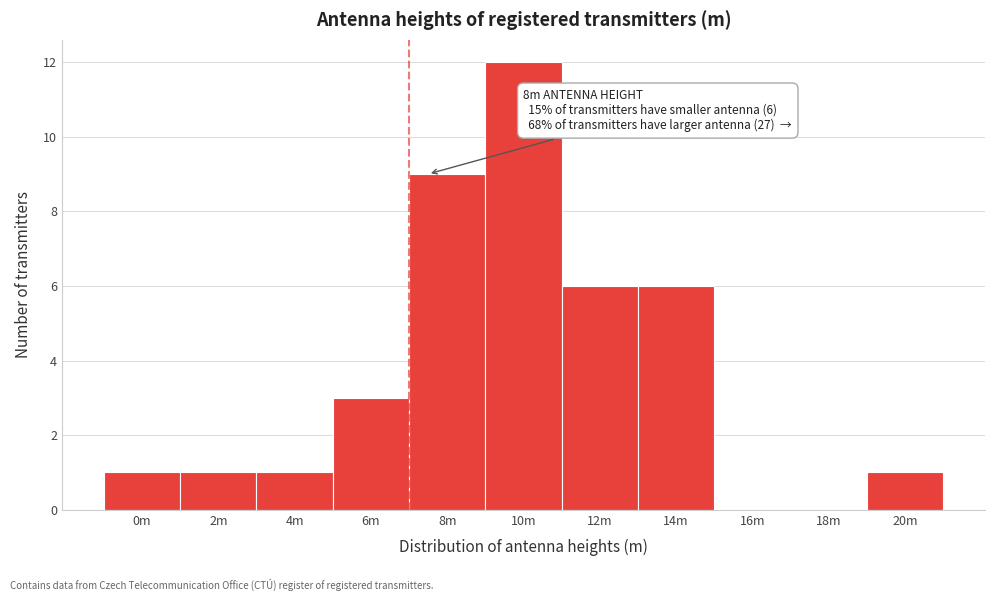

Reading left to right, transcribe all the data shown in this chart.

0m=1	2m=1	4m=1	6m=3	8m=9	10m=12	12m=6	14m=6	16m=0	18m=0	20m=1